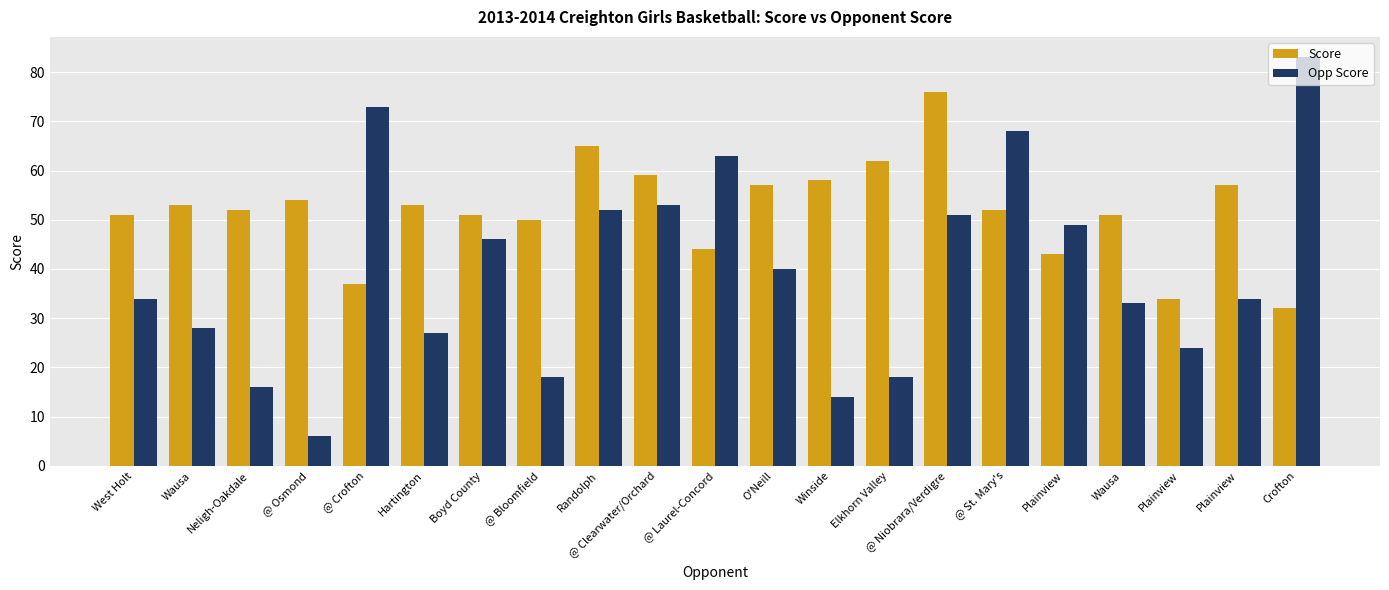

Is it true that Score equals 19 at Neligh-Oakdale?

False